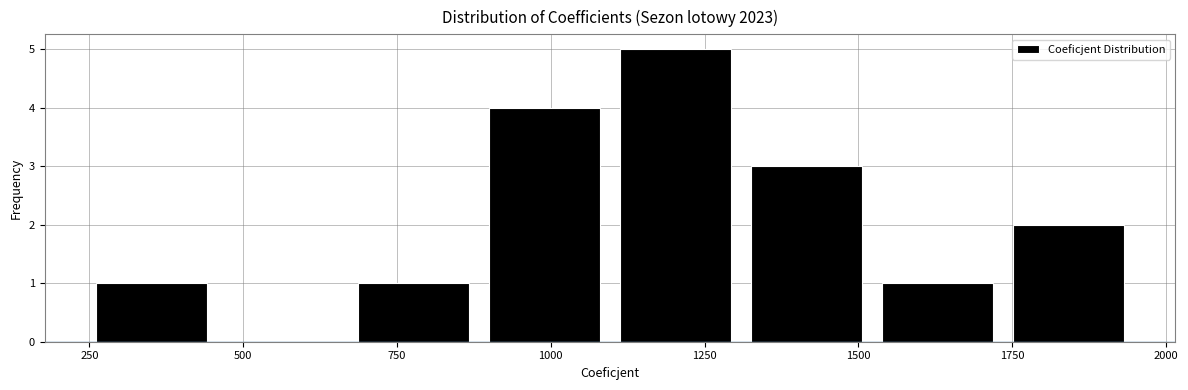

Reading left to right, transcribe this chart: for each bar, give the range it covers on the x-axis and its height. Neither the bar edges nor the heights are printed on the chart, so give them approximately, as read against the axes.

250 to 450: 1
450 to 650: 0
650 to 900: 1
900 to 1100: 4
1100 to 1300: 5
1300 to 1500: 3
1500 to 1750: 1
1750 to 1950: 2